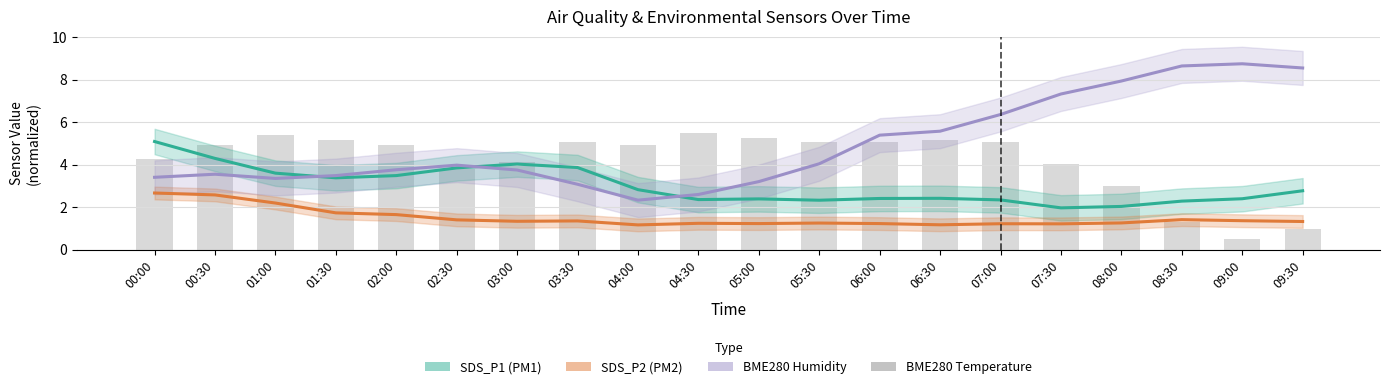

The BME280_temperature (scaled) series shows 5.2 at 06:30. True or false?

True